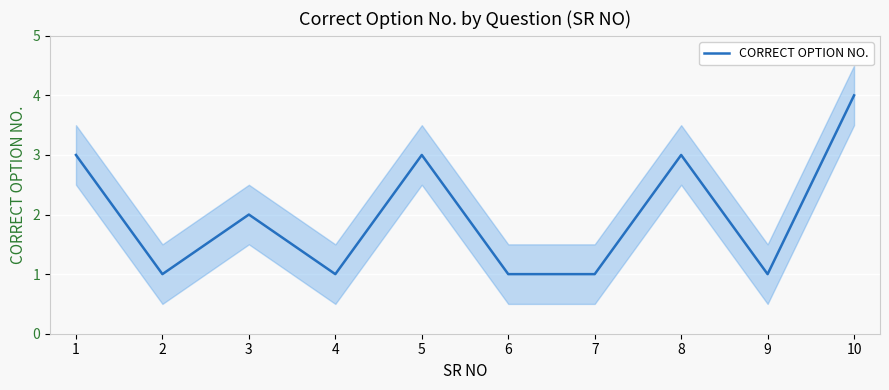

How many points are lower than both their immediate neighbors (excluding endpoints)?

3